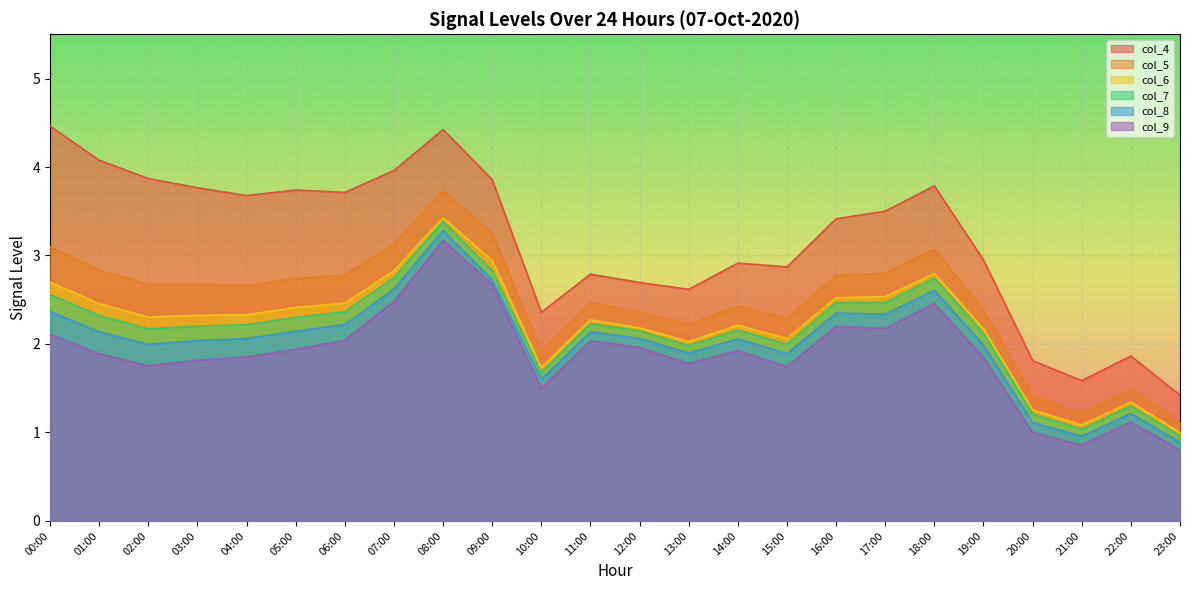

Rank the series by their maximum value, from highest to lowest.

col_4, col_5, col_6, col_7, col_8, col_9